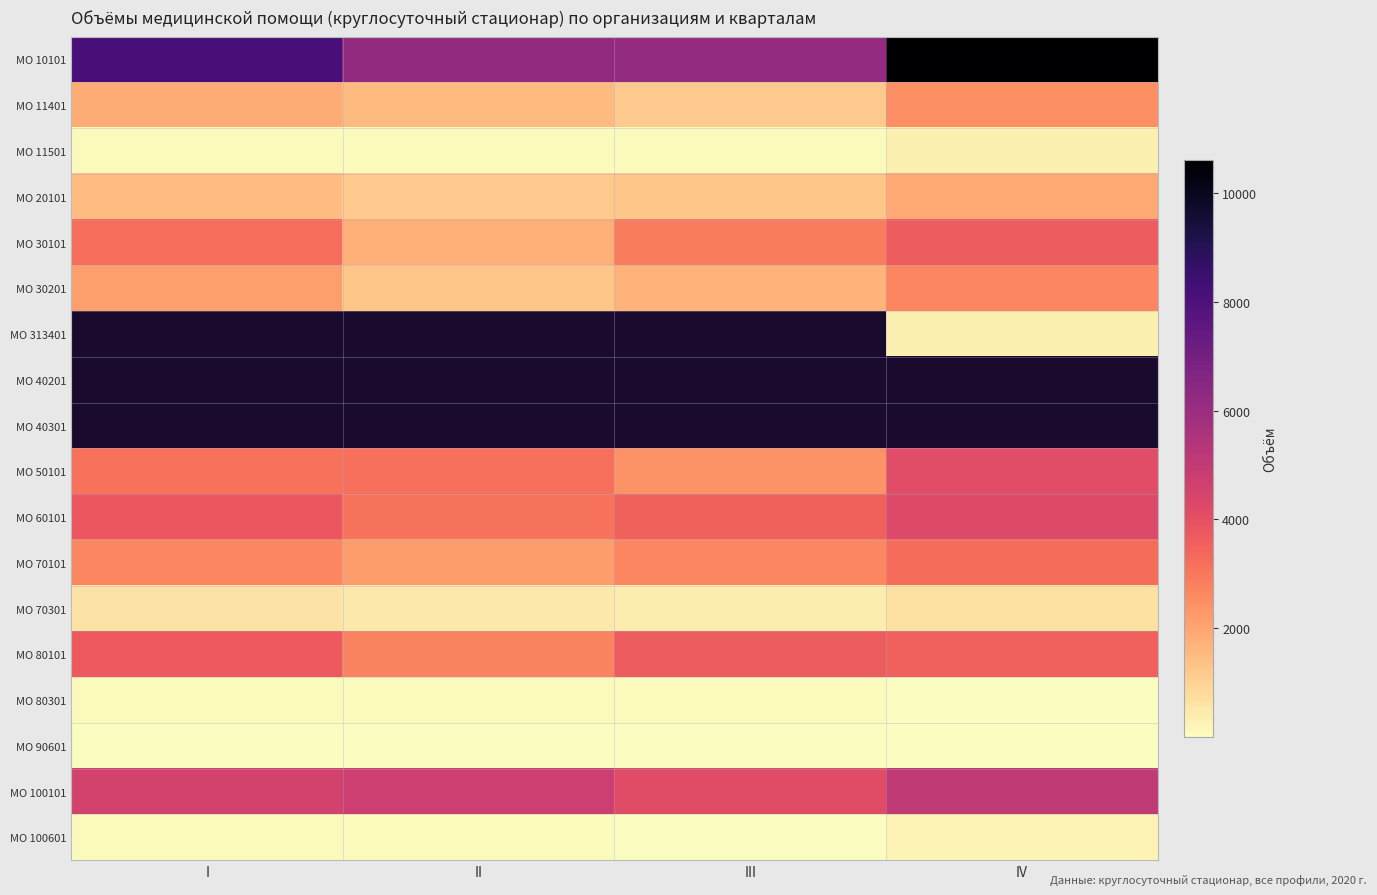

At which label is МО 20101 closest to 1545?

I